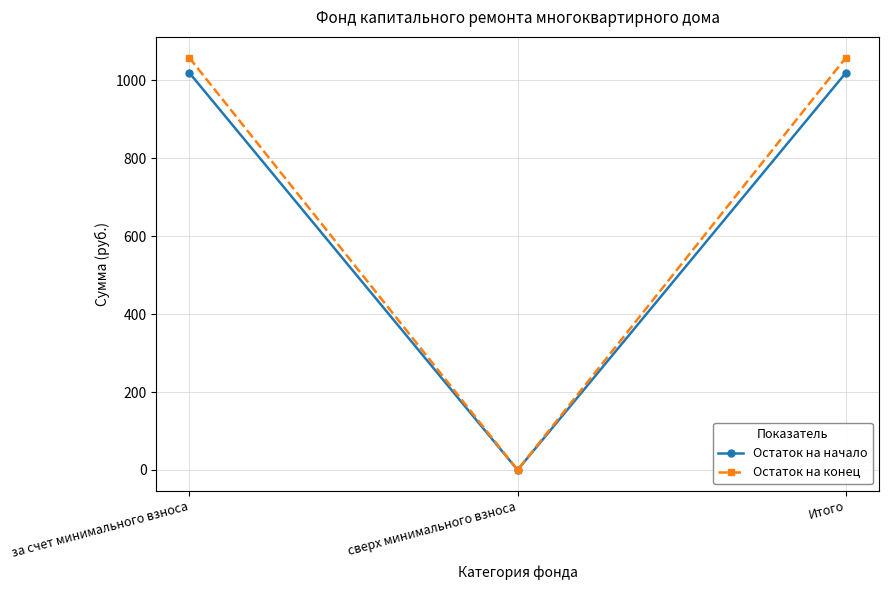

Reading left to right, transcribe all the data shown in this chart.

Остаток на начало: 1020.0	0.0	1020.0
Остаток на конец: 1058.7	0.0	1058.7